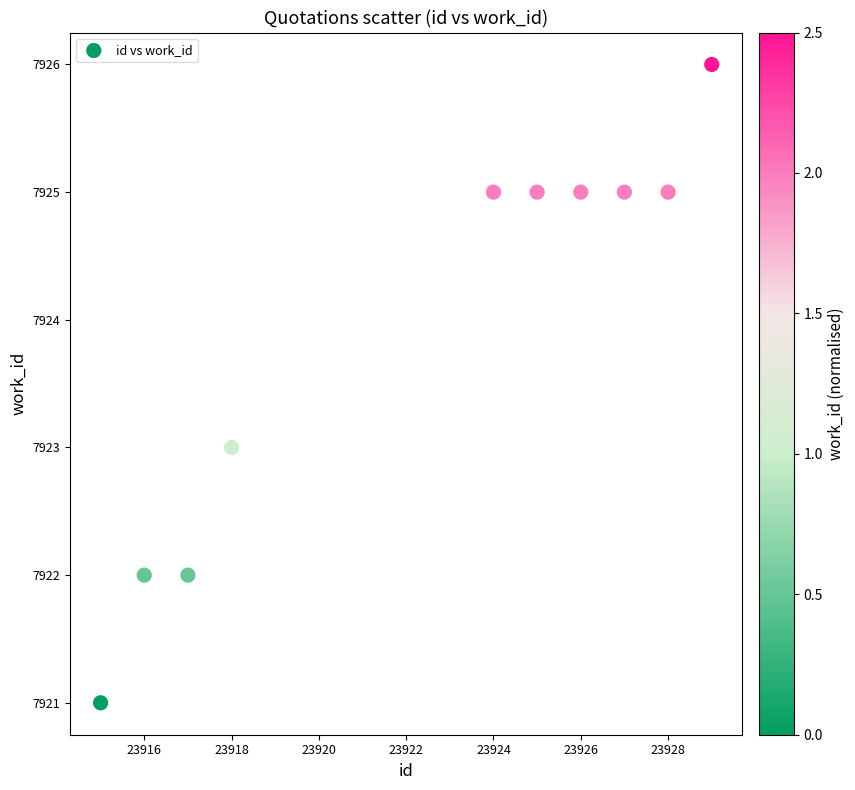

What is the range of Y values (max minus min)?

5